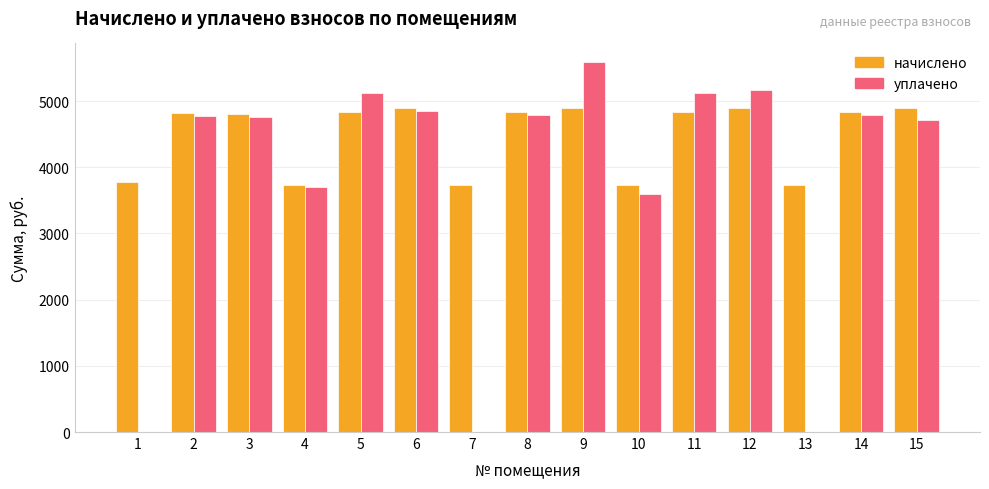

What is the maximum value shown in the chart?

5590.6